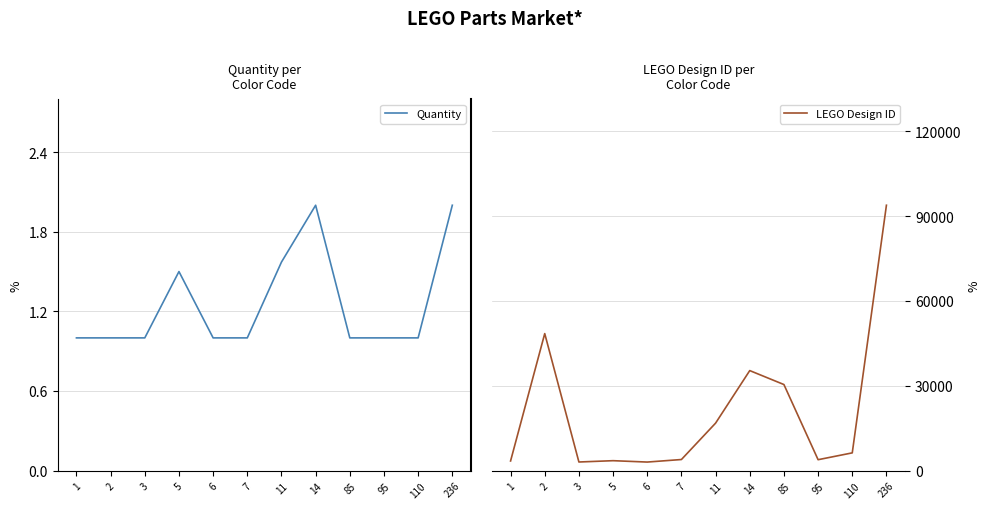

Which category has the highest value in the LEGO Design ID series?

236